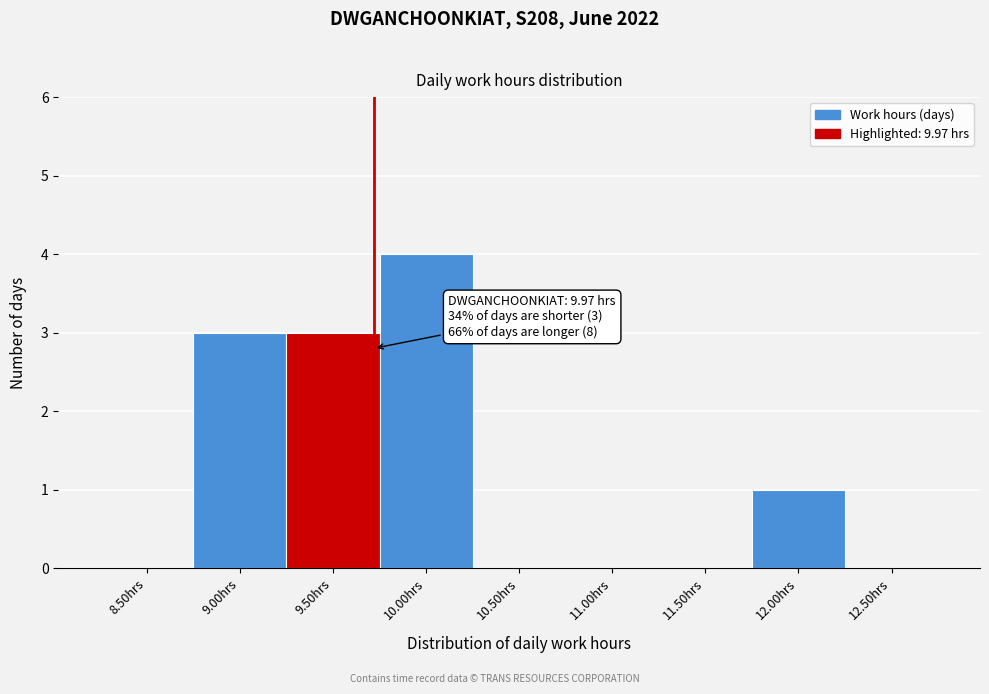

Reading left to right, transcribe all the data shown in this chart.

8.50hrs=0	9.00hrs=3	9.50hrs=3	10.00hrs=4	10.50hrs=0	11.00hrs=0	11.50hrs=0	12.00hrs=1	12.50hrs=0